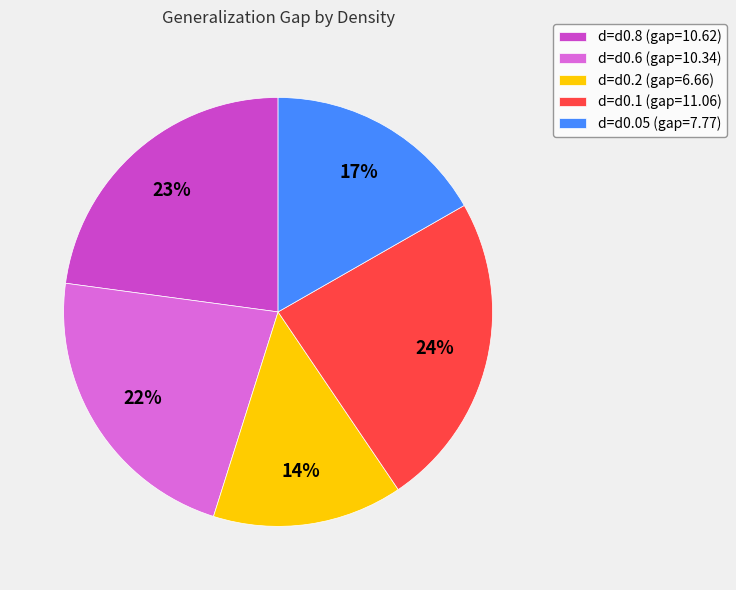

The d=d0.05 (gap=7.77) slice represents 2% of the pie. True or false?

False